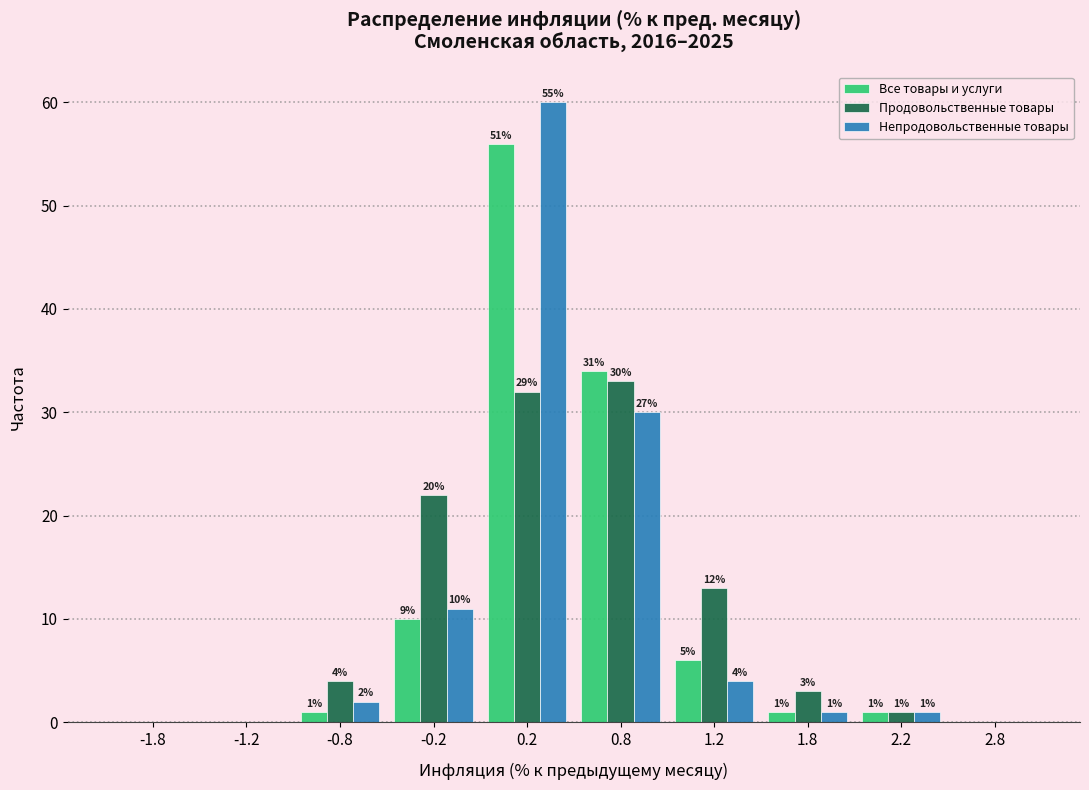

In the Продовольственные товары series, which range on the x-axis has the tallest bar?

0.5 to 1.0